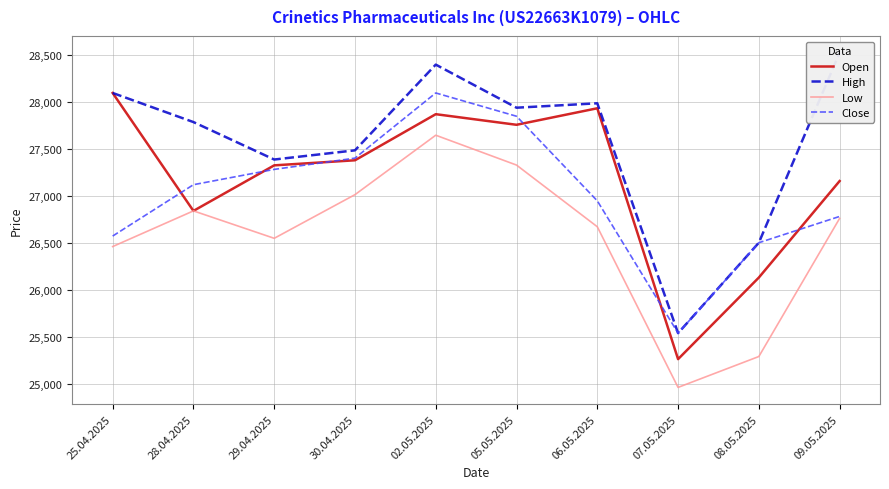

What position from the left is 28.04.2025?

2